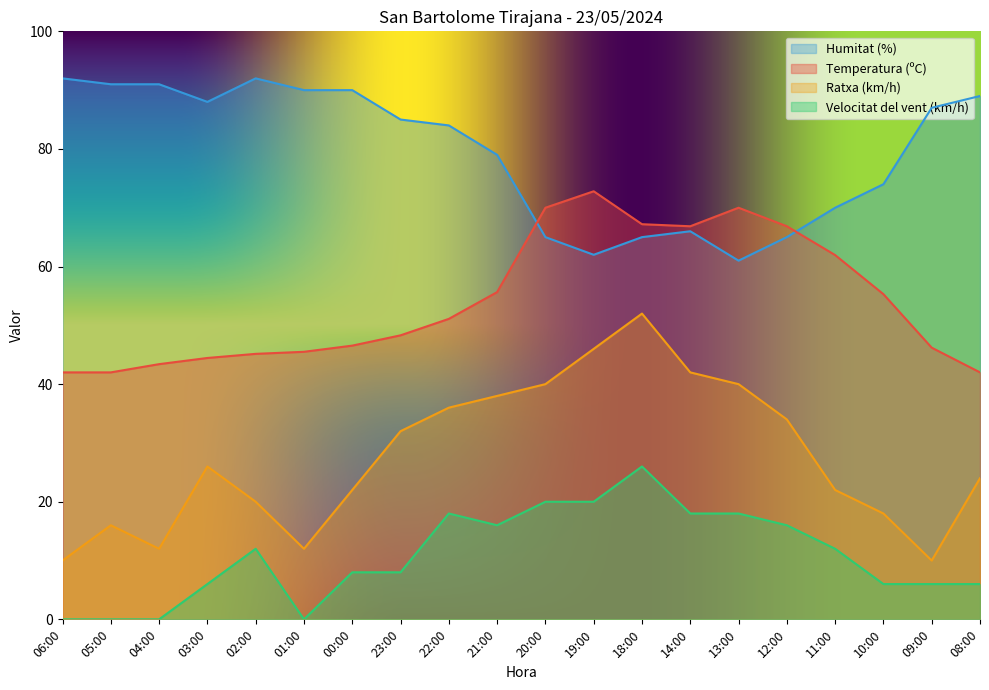

What position from the right is 03:00?

17